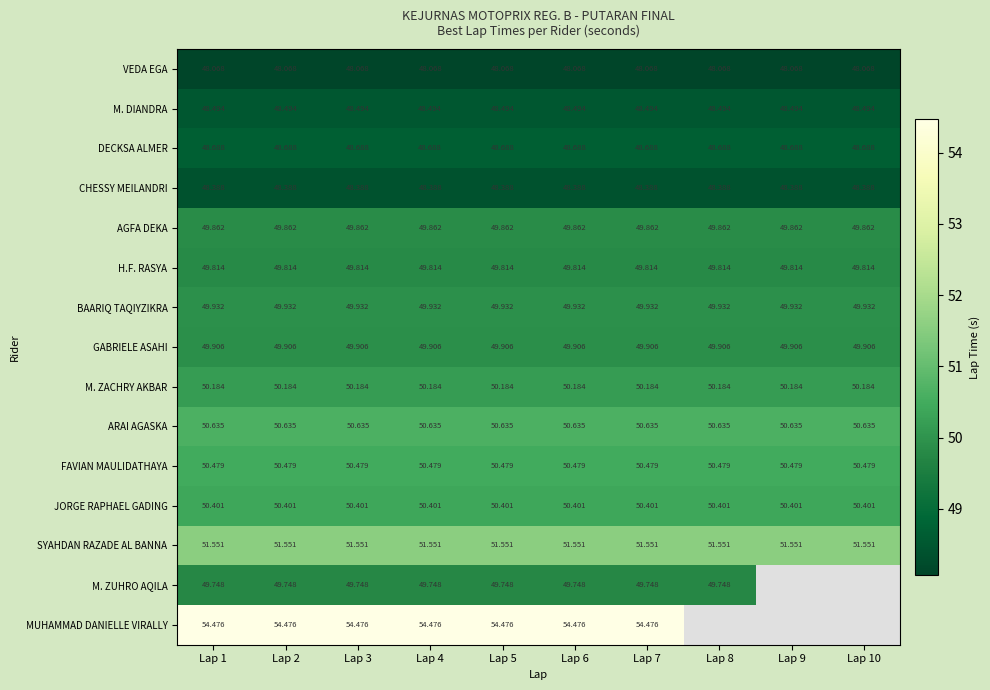

How many series are shown in this chart?

15